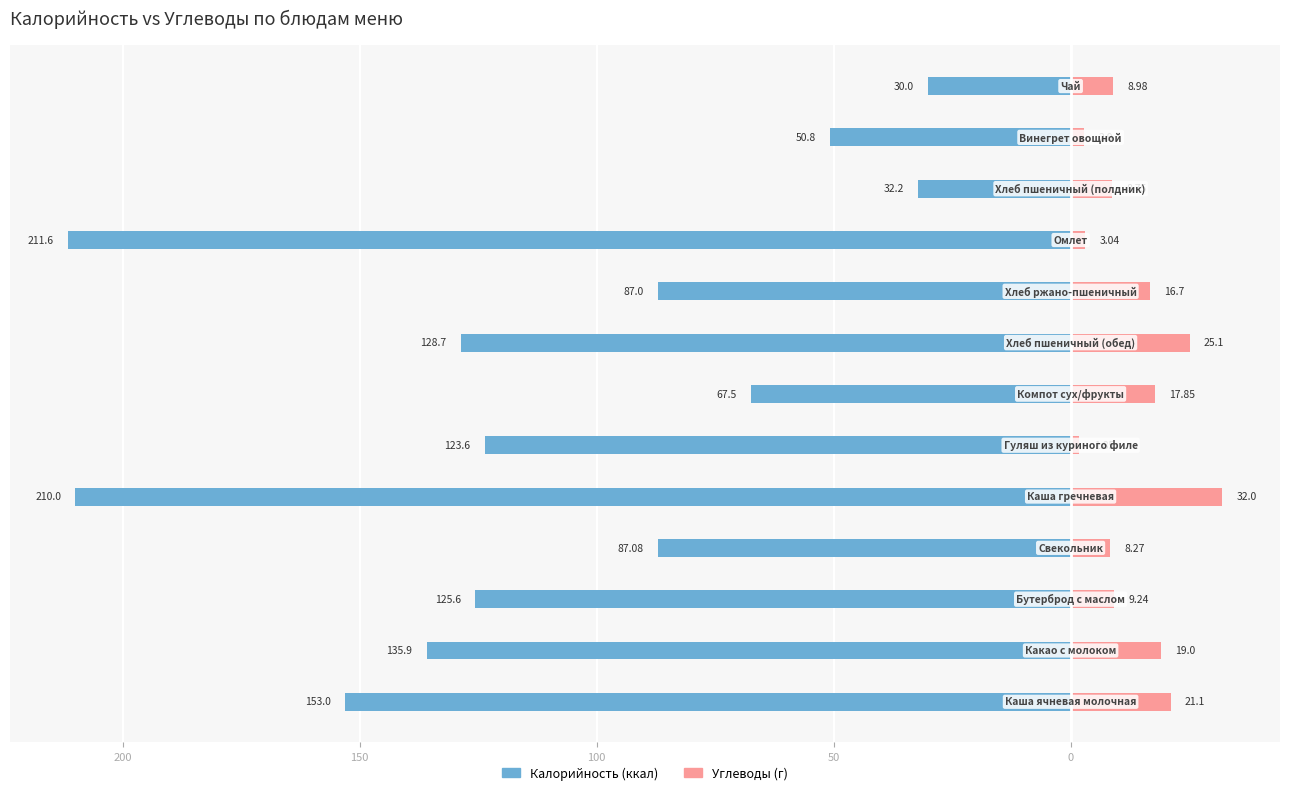

What is the sum of the Углеводы values at 8 and 11?

19.6